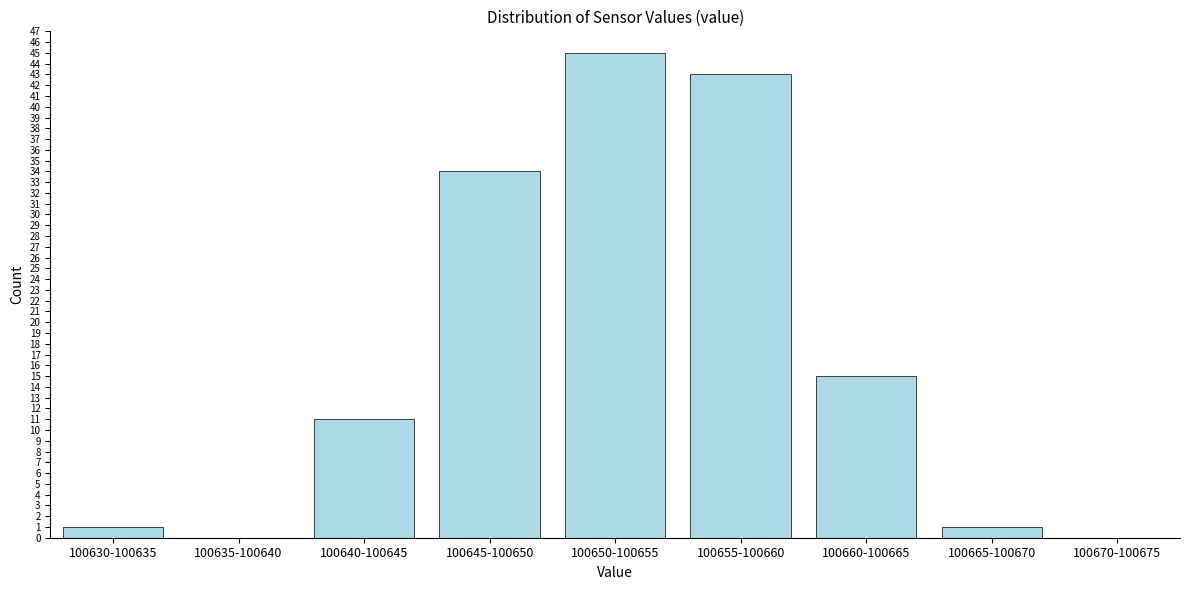

Reading right to left, list all the values displayed in this chart.

100670-100675=0	100665-100670=1	100660-100665=15	100655-100660=43	100650-100655=45	100645-100650=34	100640-100645=11	100635-100640=0	100630-100635=1